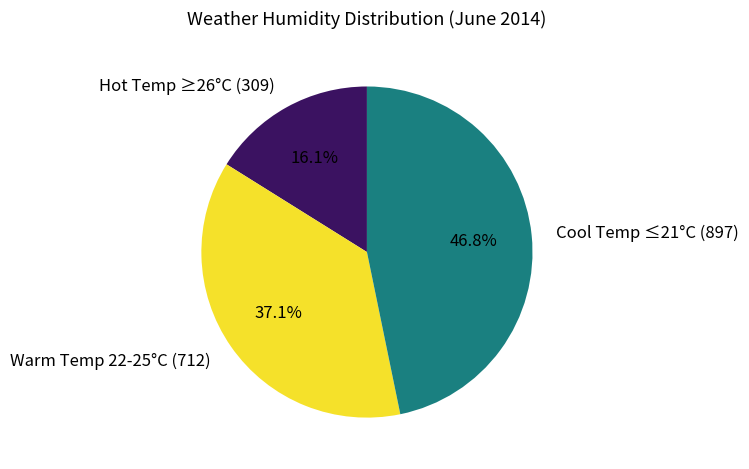

Count the number of slices in the pie.

3